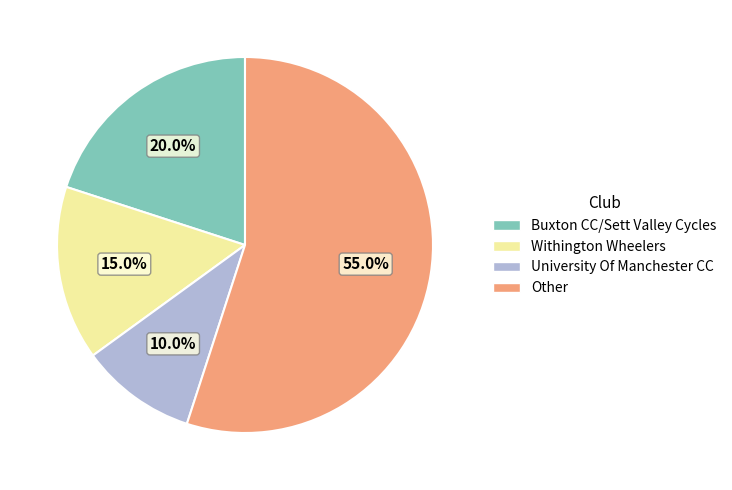

To the nearest percent, what is the difference between the largest and smallest slice percentages?

45%